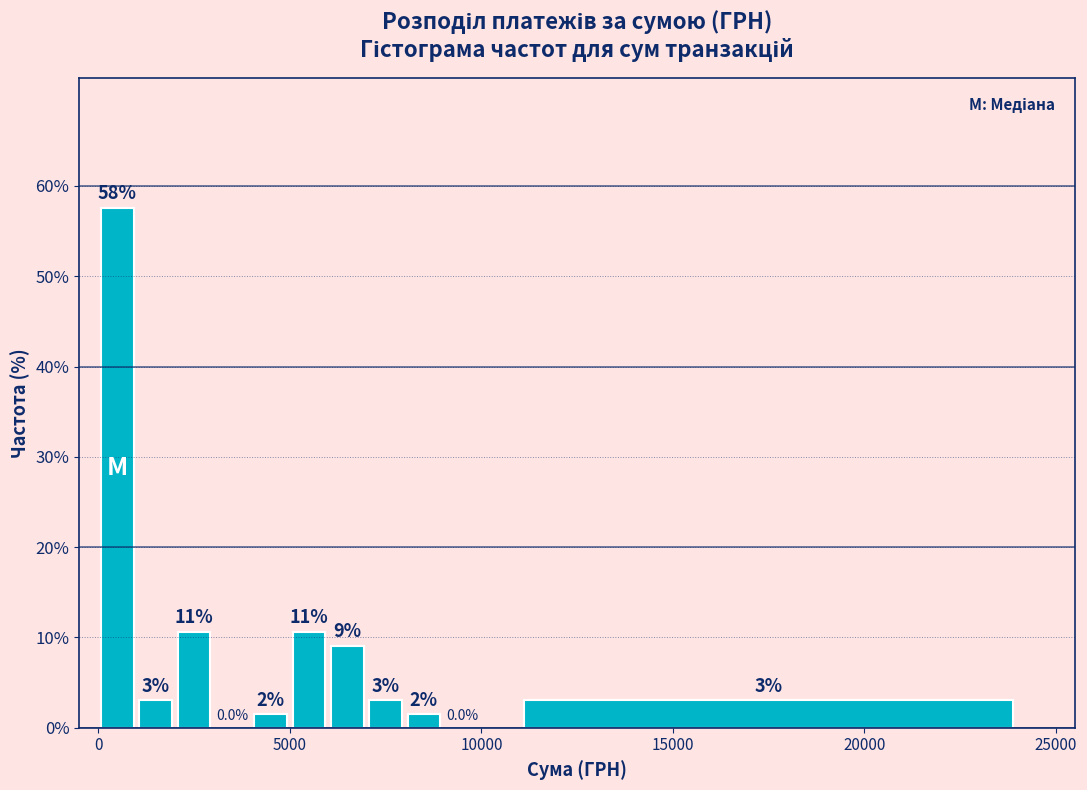

Around what value on the x-axis is the tallest bar? Give the approximate position of its centre, as read against the axis.

500